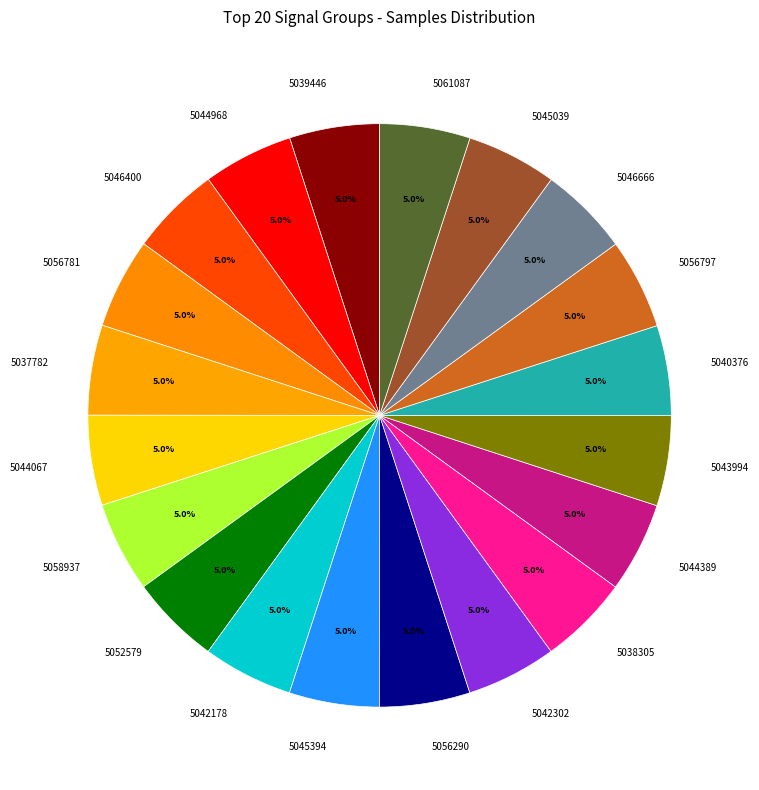

Is there a majority slice in this chart?

No